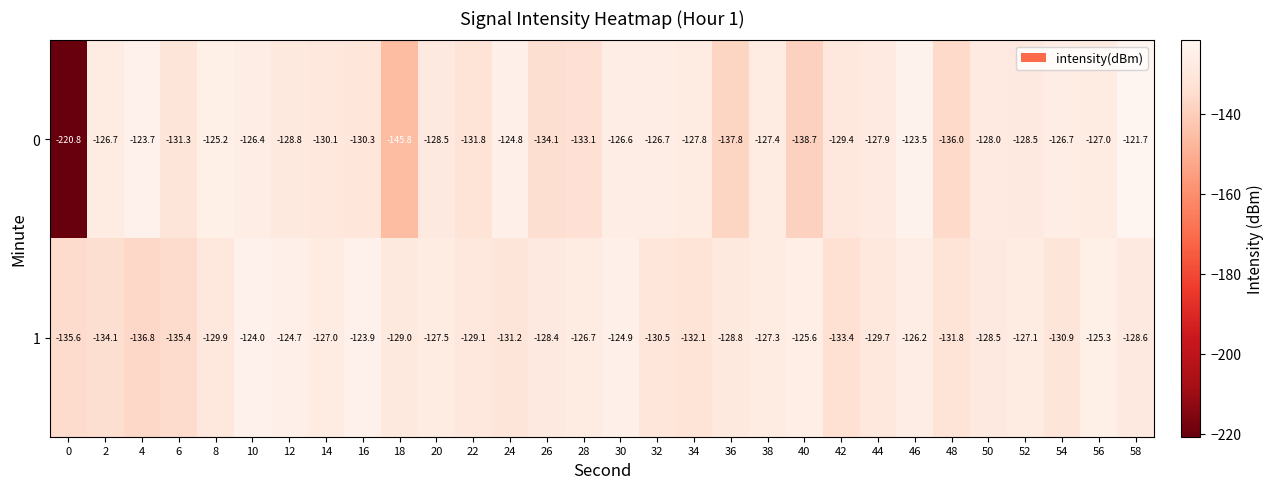

How many distinct data groups are displayed?

2